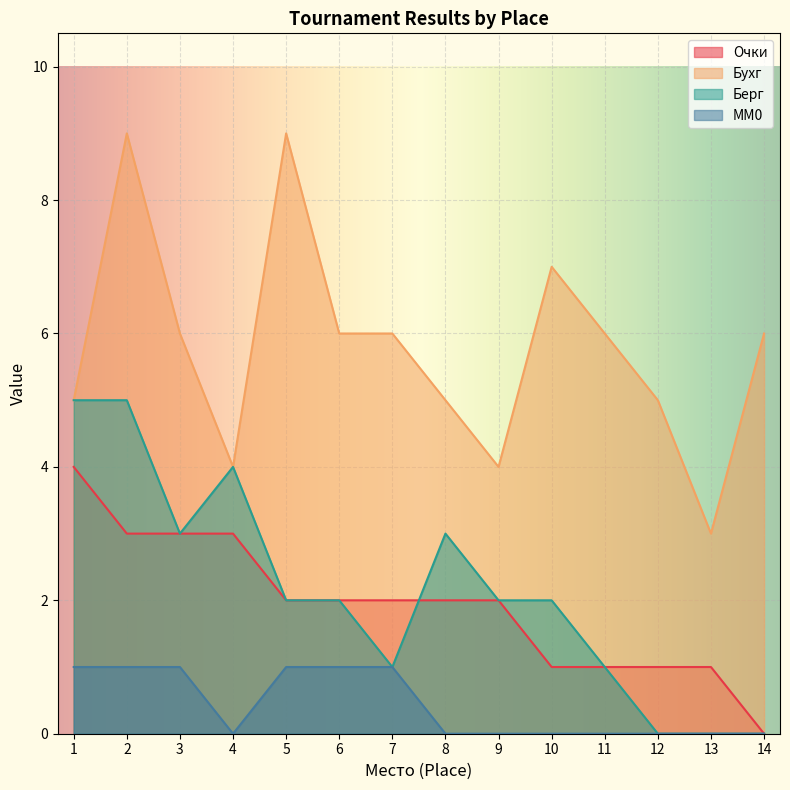

What is the average value of the Очки series?

2